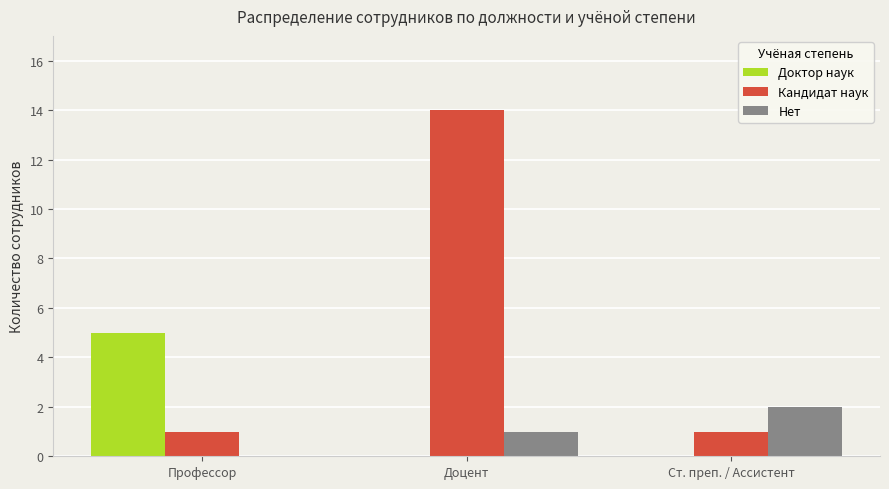

Is it true that Нет equals 3 at Ст. преп. / Ассистент?

False